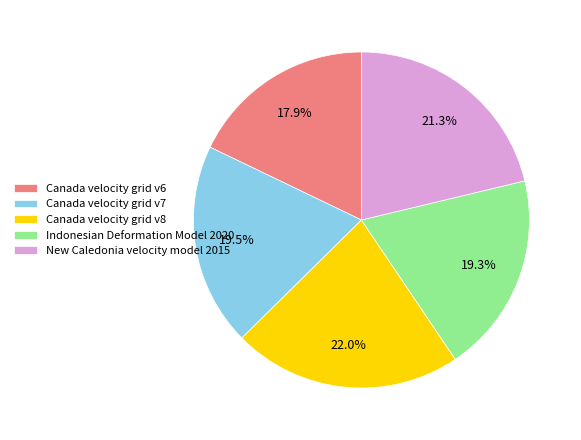

What percentage do Indonesian Deformation Model 2020 and Canada velocity grid v7 together represent?

38.8%